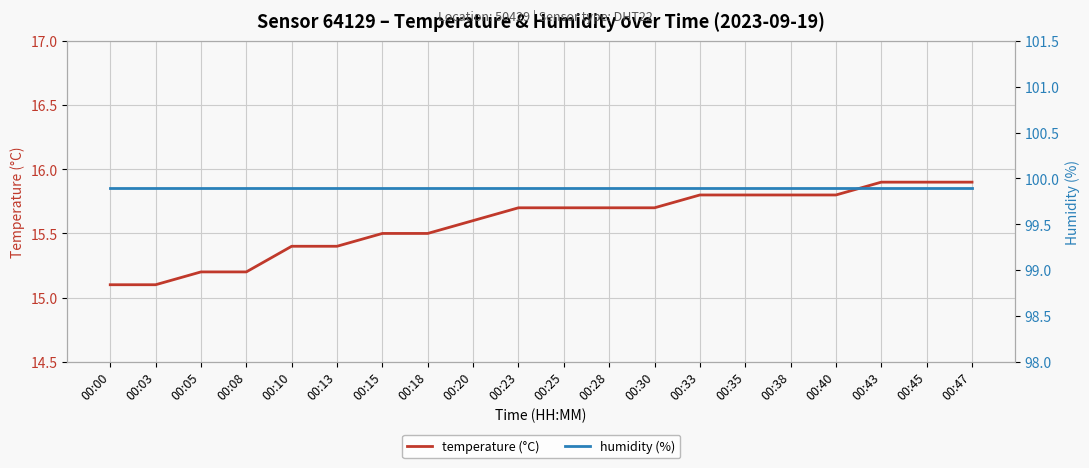

At how many categories does at least one series exceed 71?

20